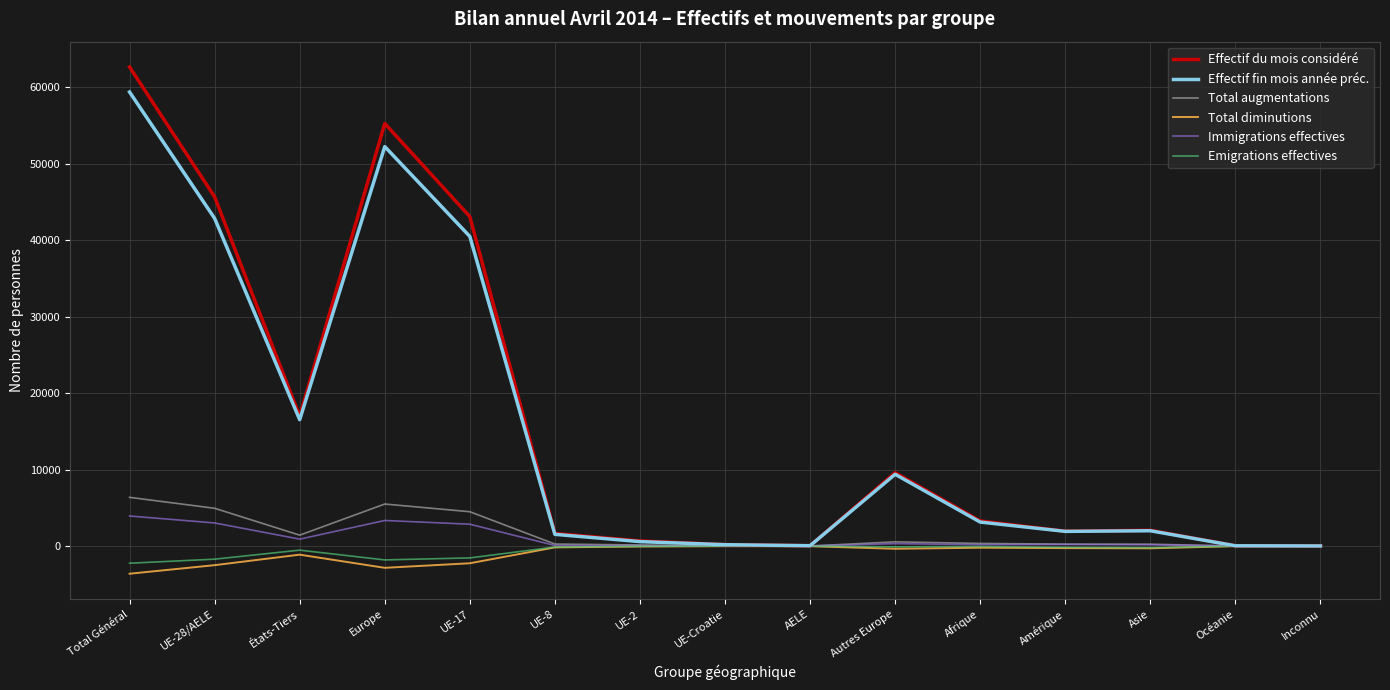

What is the maximum value shown in the chart?

62636